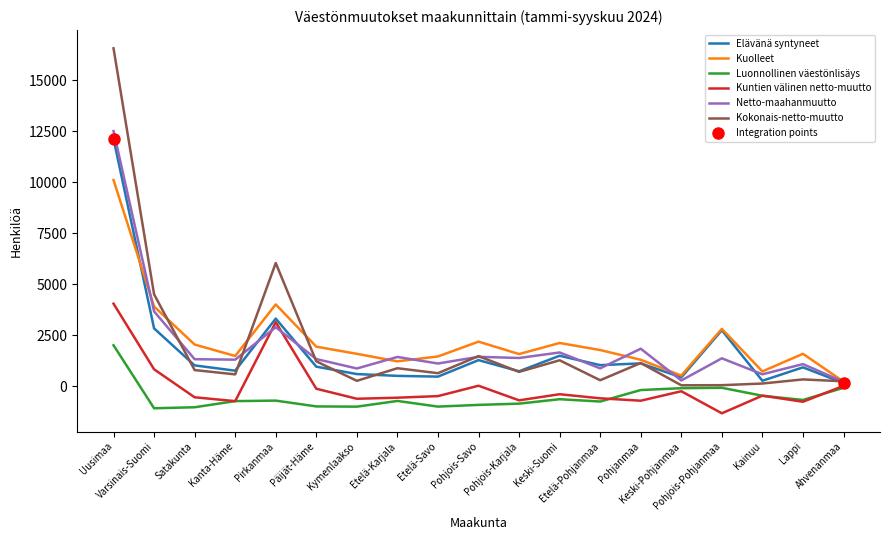

At which category is the sum across all series the highest?

Uusimaa